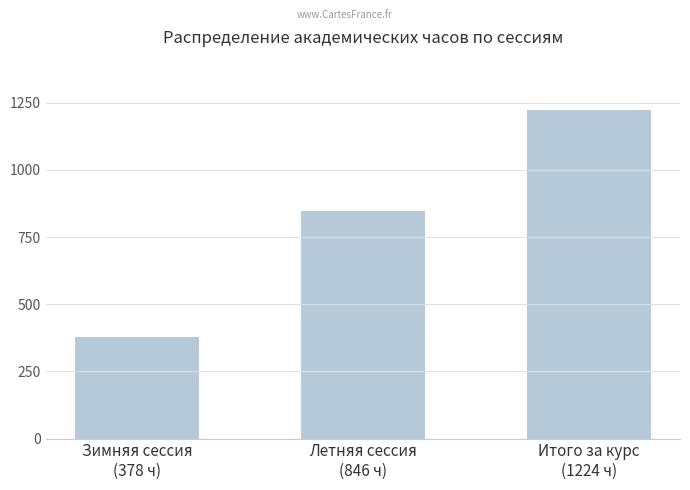

Reading left to right, transcribe all the data shown in this chart.

Зимняя сессия
(378 ч)=378	Летняя сессия
(846 ч)=846	Итого за курс
(1224 ч)=1224